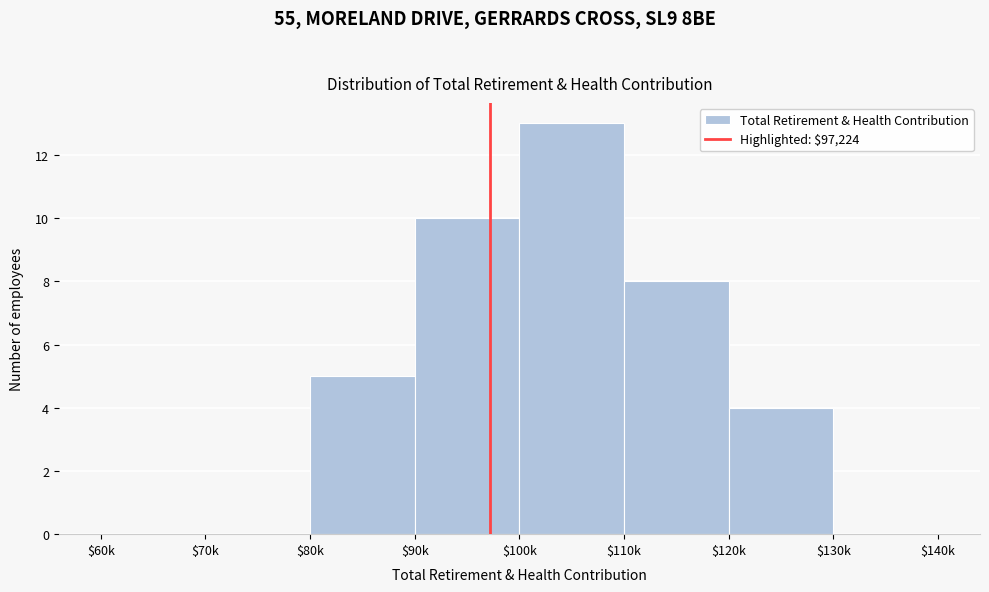

What is the maximum value shown in the chart?

13